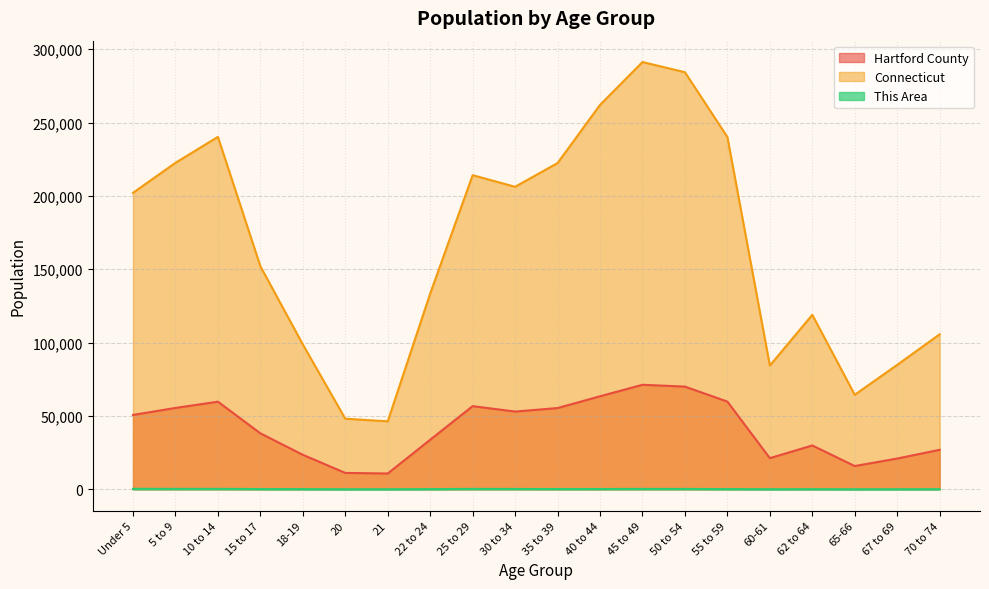

Reading left to right, what are all the values shown in this chart?

Hartford County: 50688	55456	59734	38165	23519	11167	10764	33771	56690	52995	55386	63410	71246	70008	59788	21227	29881	15857	20976	26920
Connecticut: 202106	222571	240265	152073	98761	48139	46335	133424	214145	206232	222401	262037	291272	284325	240157	84356	118939	64434	84847	105663
This Area: 323	289	293	186	141	51	56	146	268	226	197	203	256	239	166	66	106	44	65	85